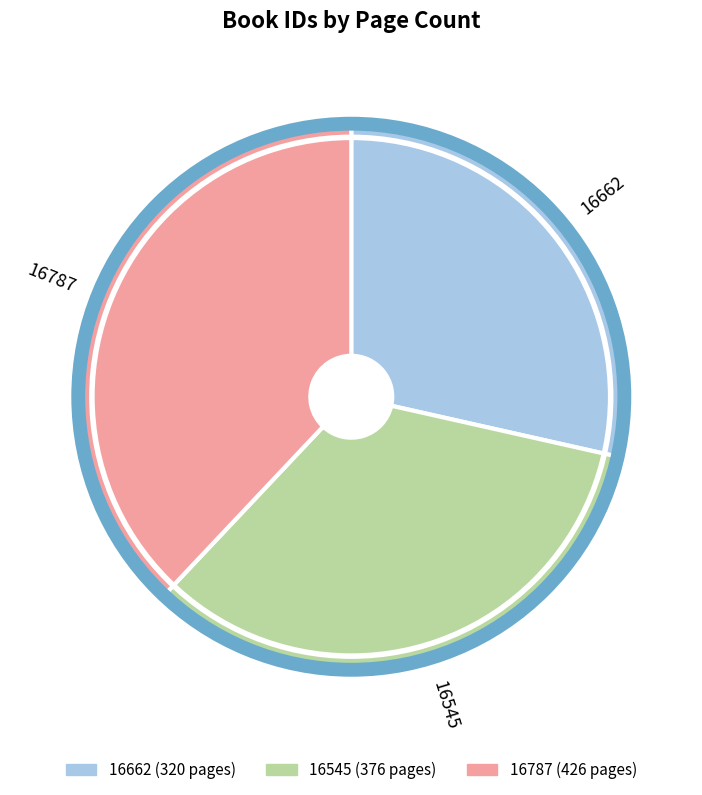

Is the sum of 16545 and 16662 greater than half?

Yes